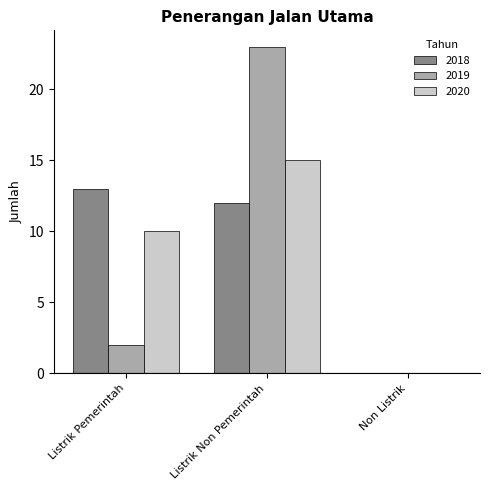

How many categories are shown in the chart?

3